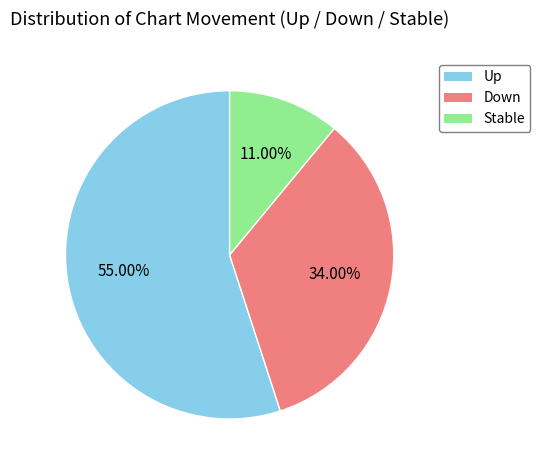

What is the largest slice in the pie chart?

up